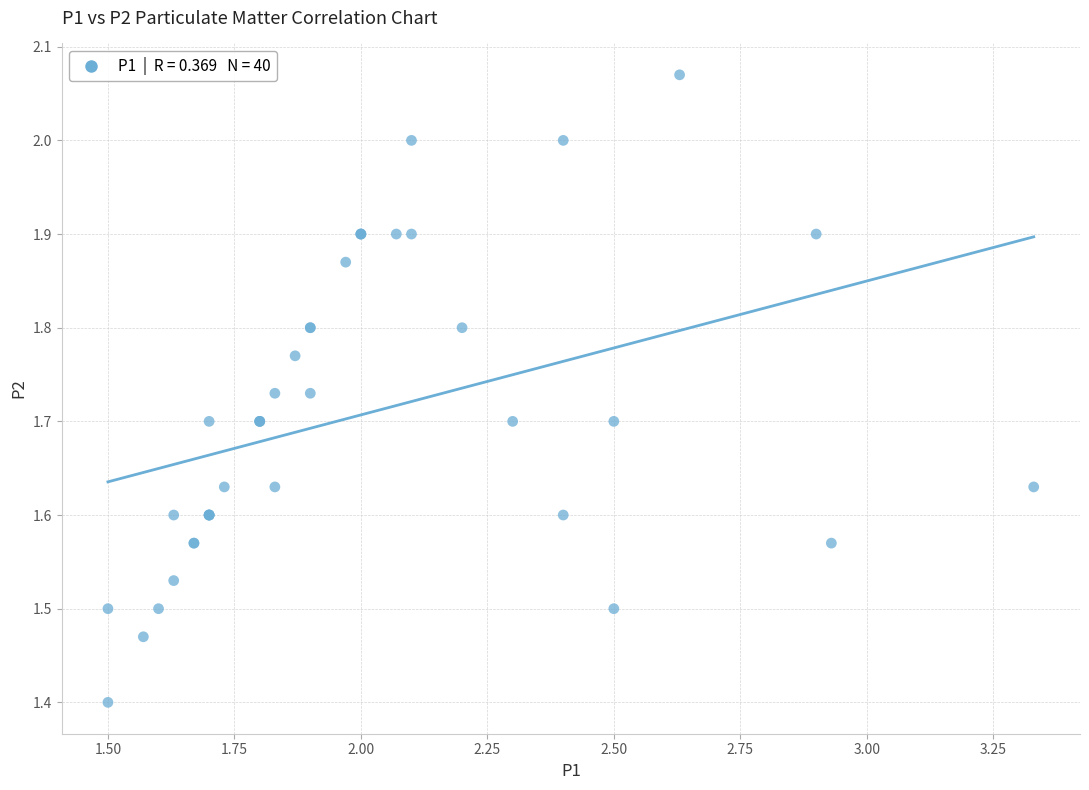

What Y value in the scatter plot is closest to 1?

1.4